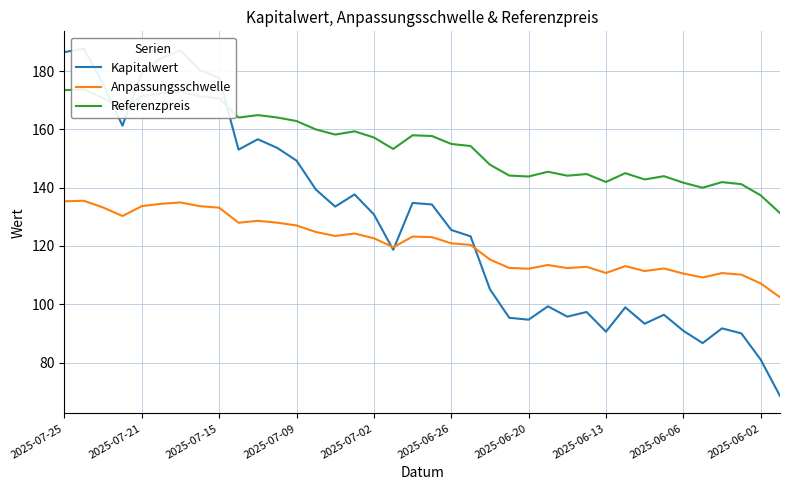

Reading left to right, what are all the values shown in this chart?

Kapitalwert: 186.5	187.7	175.7	161.3	179.6	184.4	187.1	180.4	177.7	153.1	156.6	153.7	149.3	139.4	133.5	137.7	130.8	118.7	134.8	134.2	125.5	123.3	105.2	95.3	94.7	99.3	95.8	97.3	90.6	98.9	93.3	96.4	90.9	86.7	91.7	90.0	81.0	68.5
Anpassungsschwelle: 135.3	135.5	133.2	130.3	133.7	134.5	134.9	133.7	133.1	128.0	128.6	128.0	127.0	124.8	123.4	124.3	122.7	119.6	123.2	123.0	120.9	120.4	115.4	112.5	112.2	113.5	112.4	112.9	110.7	113.1	111.4	112.3	110.5	109.2	110.7	110.2	107.2	102.4
Referenzpreis: 173.5	173.7	170.8	167.0	171.4	172.4	173.0	171.4	170.7	164.1	164.9	164.1	162.9	160.0	158.2	159.3	157.2	153.3	158.0	157.8	155.0	154.3	147.9	144.2	143.8	145.5	144.1	144.7	142.0	145.0	142.8	144.0	141.7	140.0	141.9	141.2	137.4	131.3